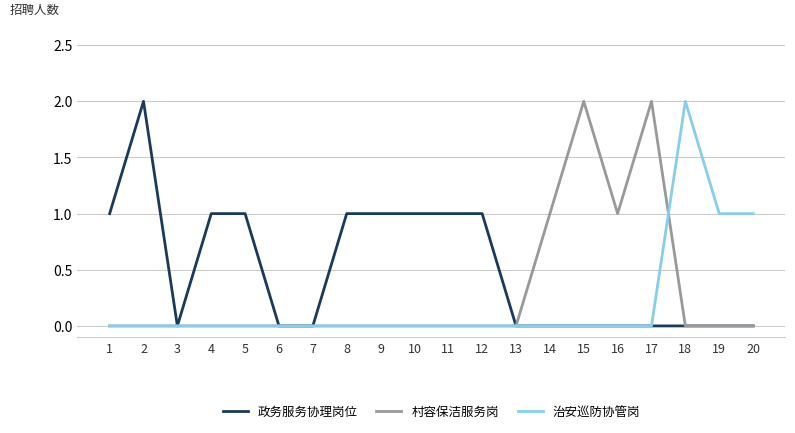

Reading left to right, list all the values displayed in this chart.

政务服务协理岗位: 1	2	0	1	1	0	0	1	1	1	1	1	0	0	0	0	0	0	0	0
村容保洁服务岗: 0	0	0	0	0	0	0	0	0	0	0	0	0	1	2	1	2	0	0	0
治安巡防协管岗: 0	0	0	0	0	0	0	0	0	0	0	0	0	0	0	0	0	2	1	1